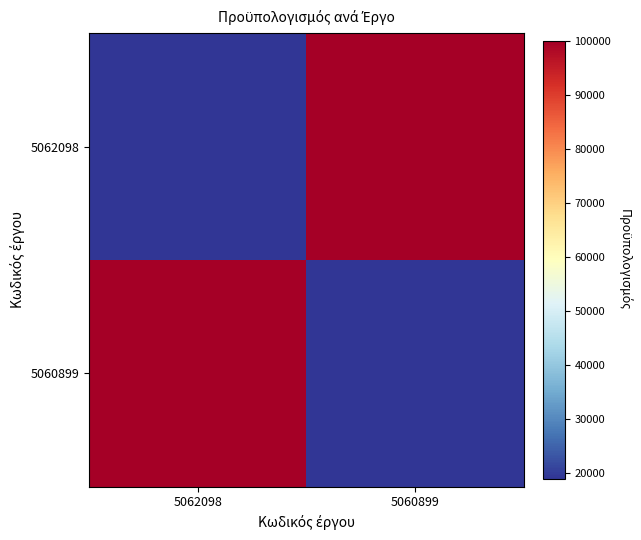

Rank the series by their maximum value, from highest to lowest.

5062098, 5060899